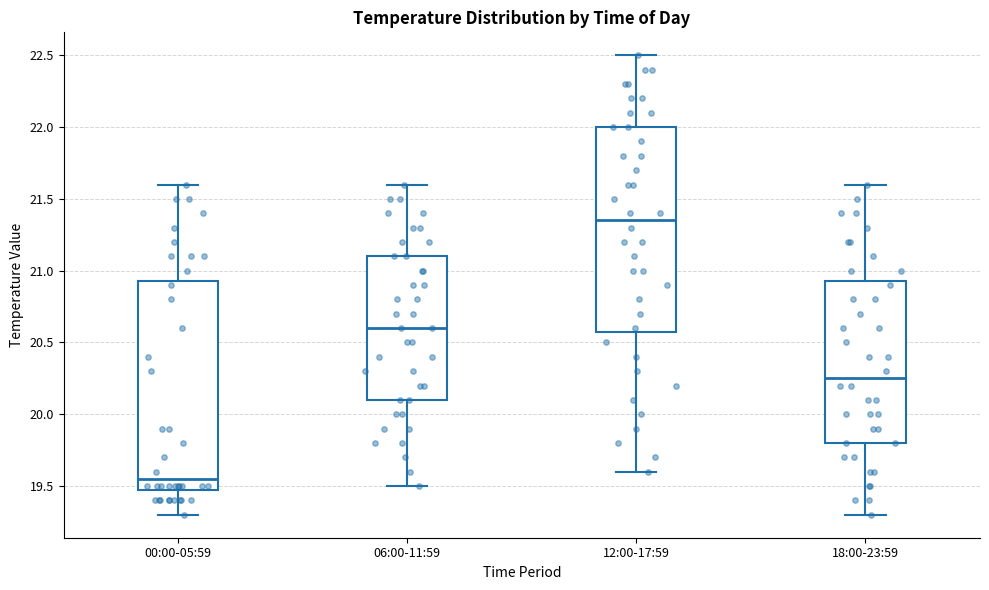

Reading left to right, read every box against the y-axis: the position of its median line, the range the box covers, and the ends of its whiskers. The values are not printed on the chart, so give them approximately, as read against the axis.

00:00-05:59: median 19.55, box 19.50 to 20.95, whiskers 19.30 to 21.60
06:00-11:59: median 20.60, box 20.10 to 21.10, whiskers 19.50 to 21.60
12:00-17:59: median 21.35, box 20.60 to 22.00, whiskers 19.60 to 22.50
18:00-23:59: median 20.25, box 19.80 to 20.95, whiskers 19.30 to 21.60